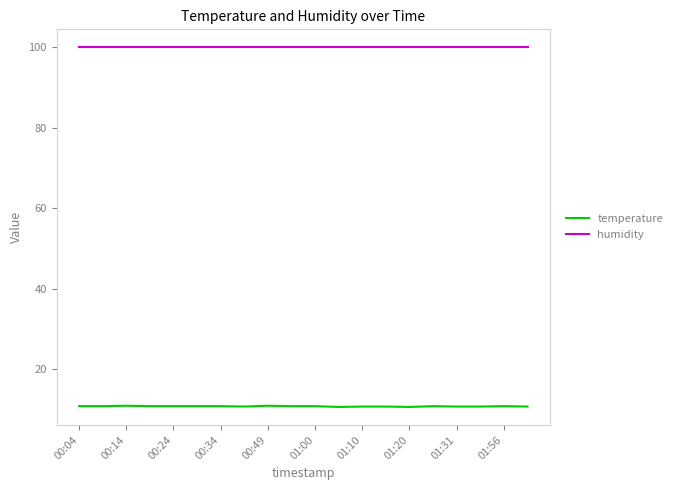

Which series has the largest range (max minus min)?

temperature